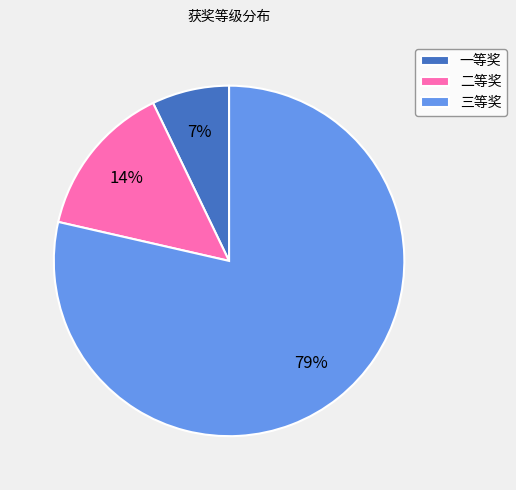

Does 三等奖 represent more than half of the total?

Yes